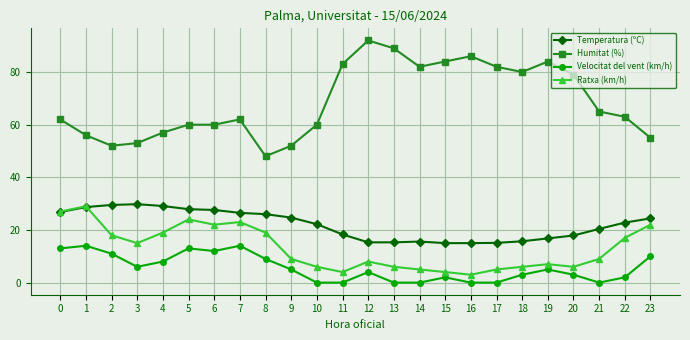

What is the difference between the highest and lowest values at 2?

41.0